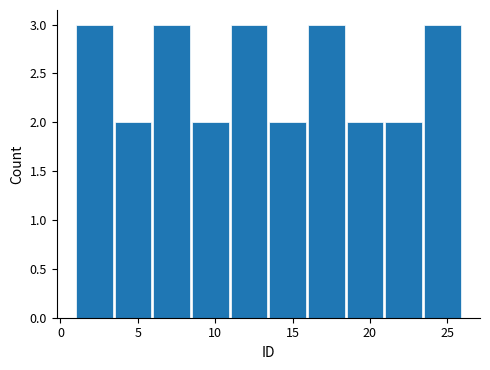

How tall is the bar that spans 6.0 to 8.5 on the x-axis? The values are not printed on the chart, so give them approximately, as read against the axis.

3